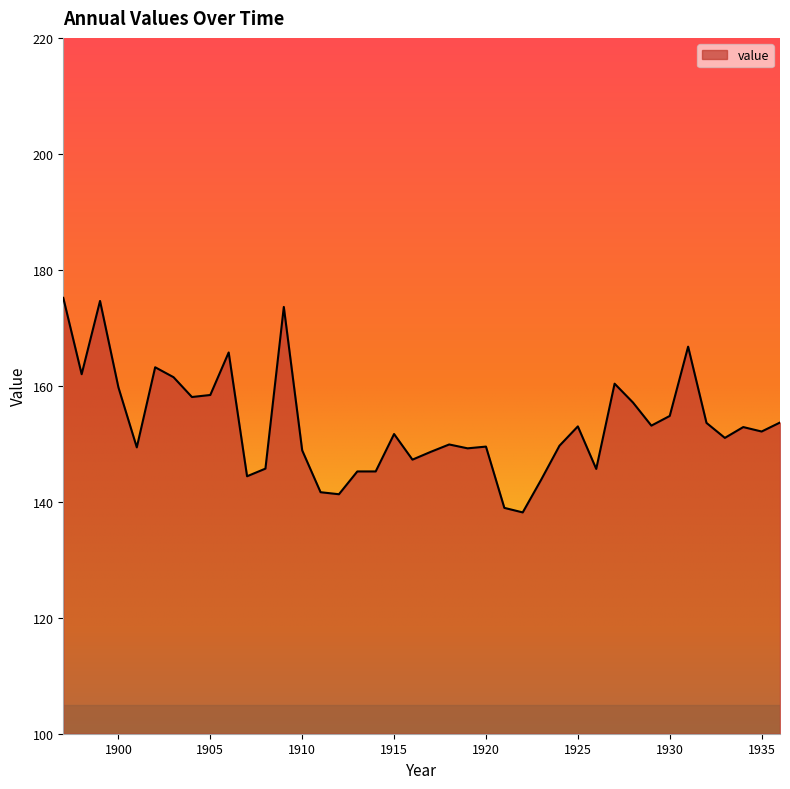

True or false: there are more than 0 points higher than both neighbors.

True